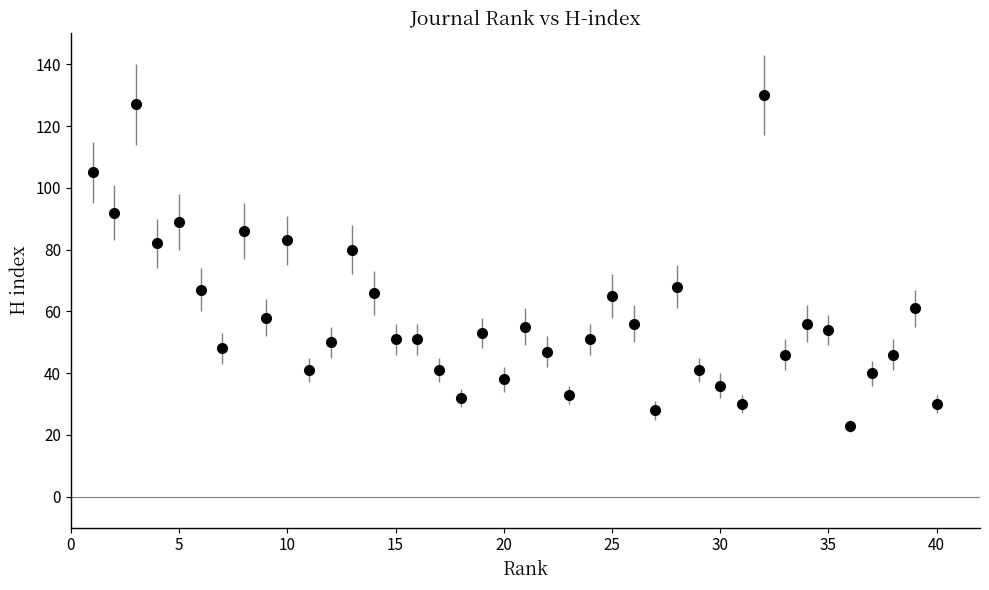

True or false: there are more than 1 points higher than both neighbors.

True